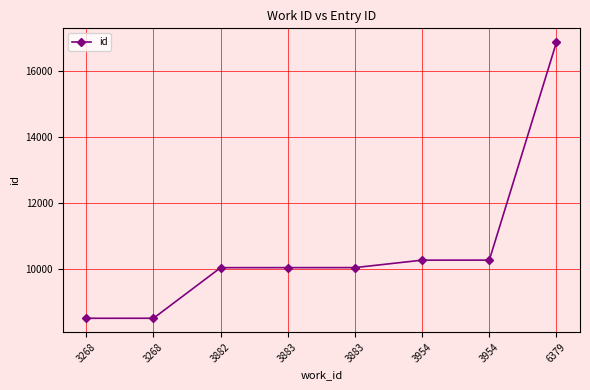

How many series are shown in this chart?

1